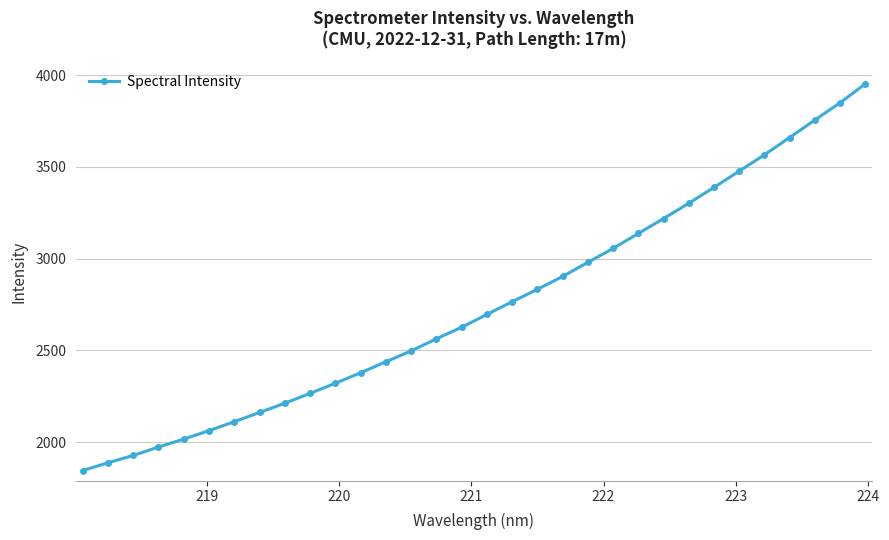

True or false: there are more than 1 points higher than both neighbors.

False